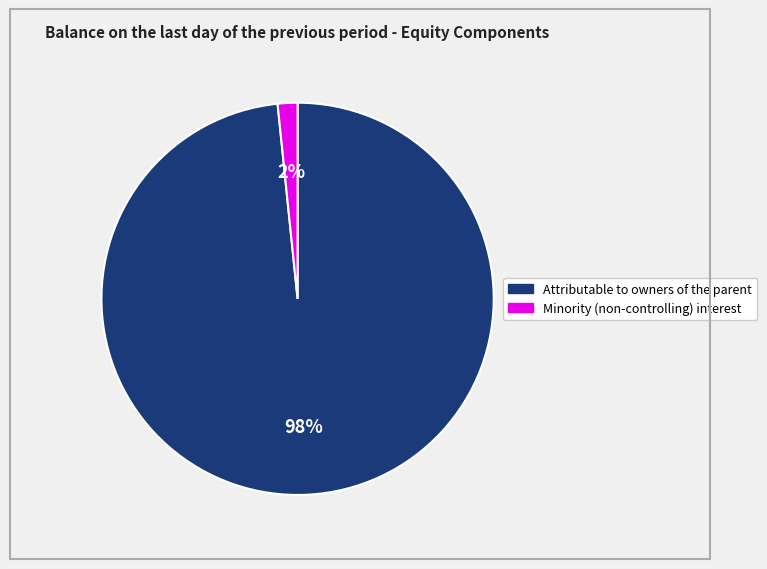

To the nearest percent, what is the combined percentage of Attributable to owners of the parent and Minority (non-controlling) interest?

100%